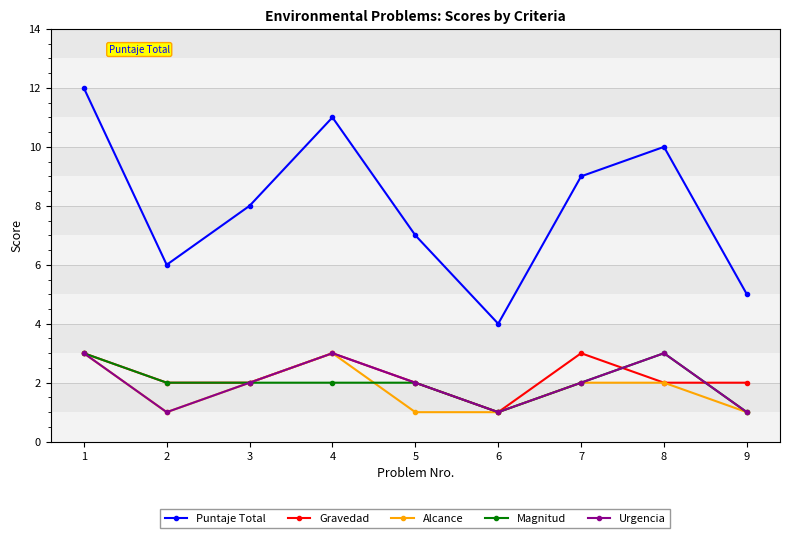

Reading right to left, transcribe all the data shown in this chart.

Puntaje Total: 9=5	8=10	7=9	6=4	5=7	4=11	3=8	2=6	1=12
Gravedad: 9=2	8=2	7=3	6=1	5=2	4=3	3=2	2=2	1=3
Alcance: 9=1	8=2	7=2	6=1	5=1	4=3	3=2	2=1	1=3
Magnitud: 9=1	8=3	7=2	6=1	5=2	4=2	3=2	2=2	1=3
Urgencia: 9=1	8=3	7=2	6=1	5=2	4=3	3=2	2=1	1=3